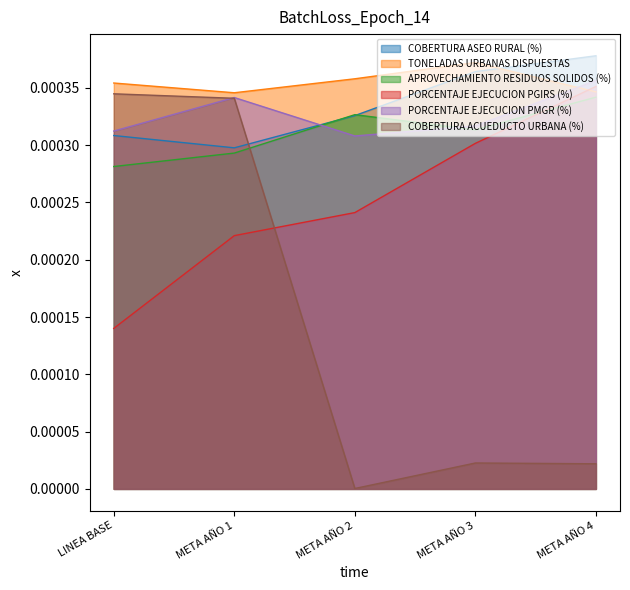

Between META AÑO 2 and LINEA BASE, which is larger?

META AÑO 2